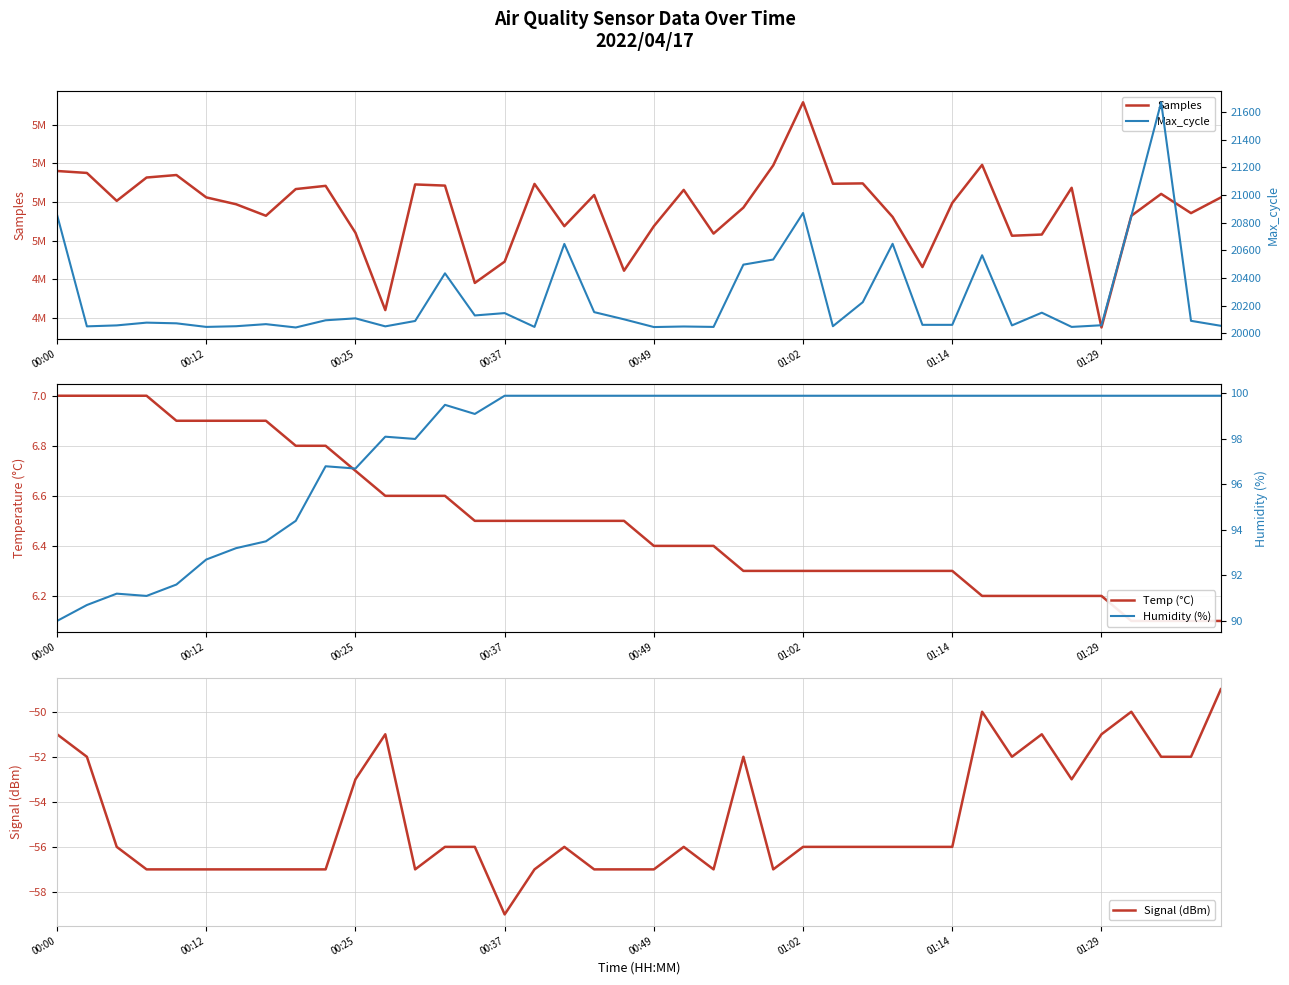

Which category has the lowest value in the Signal (dBm) series?

00:37